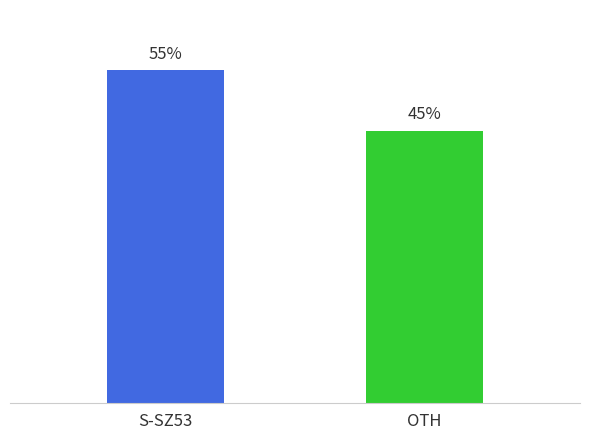

List the labels in order of value, smallest first.

OTH, S-SZ53